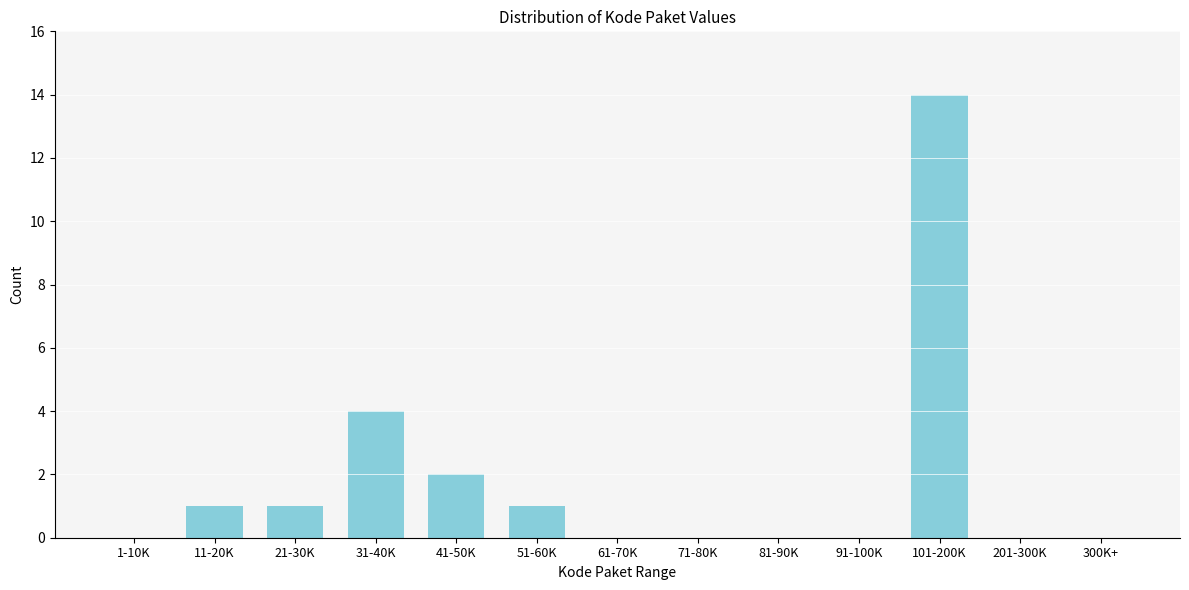

Reading left to right, transcribe all the data shown in this chart.

1-10K=0	11-20K=1	21-30K=1	31-40K=4	41-50K=2	51-60K=1	61-70K=0	71-80K=0	81-90K=0	91-100K=0	101-200K=14	201-300K=0	300K+=0